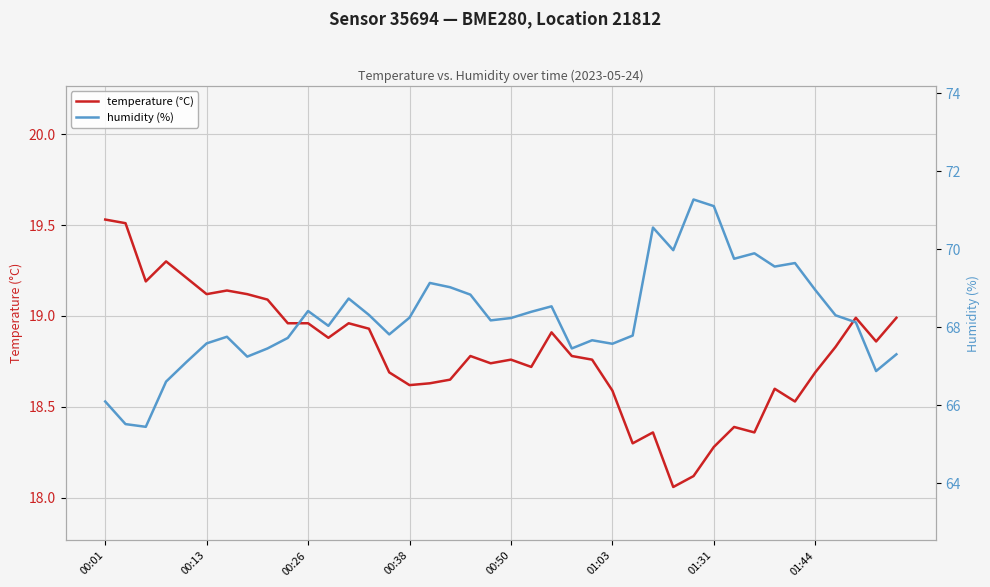

What is the smallest value displayed?

18.1